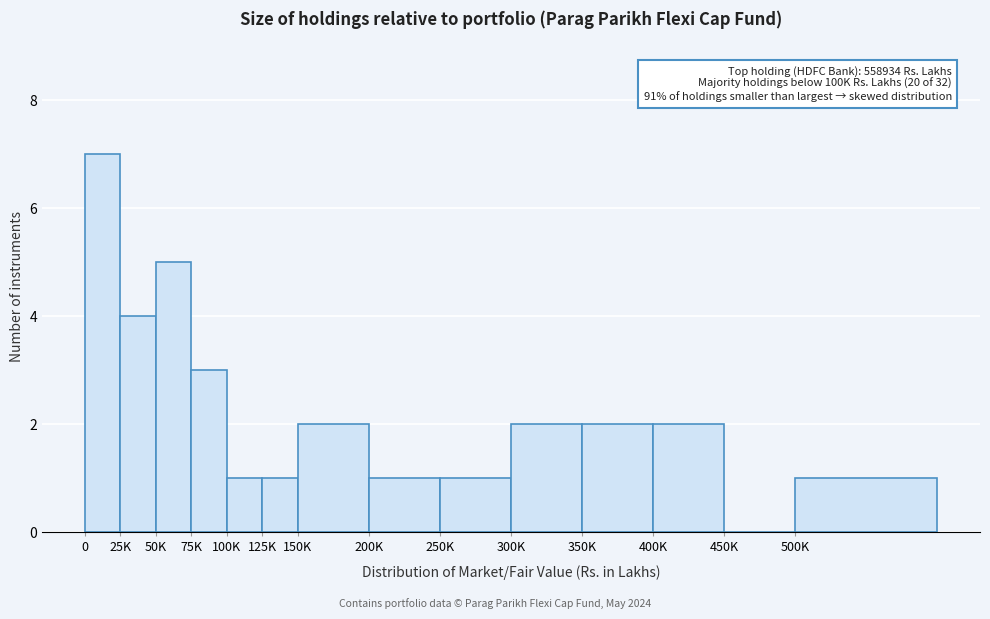

Reading left to right, transcribe all the data shown in this chart.

0=7	25K=4	50K=5	75K=3	100K=1	125K=1	150K=2	200K=1	250K=1	300K=2	350K=2	400K=2	450K=0	500K=1